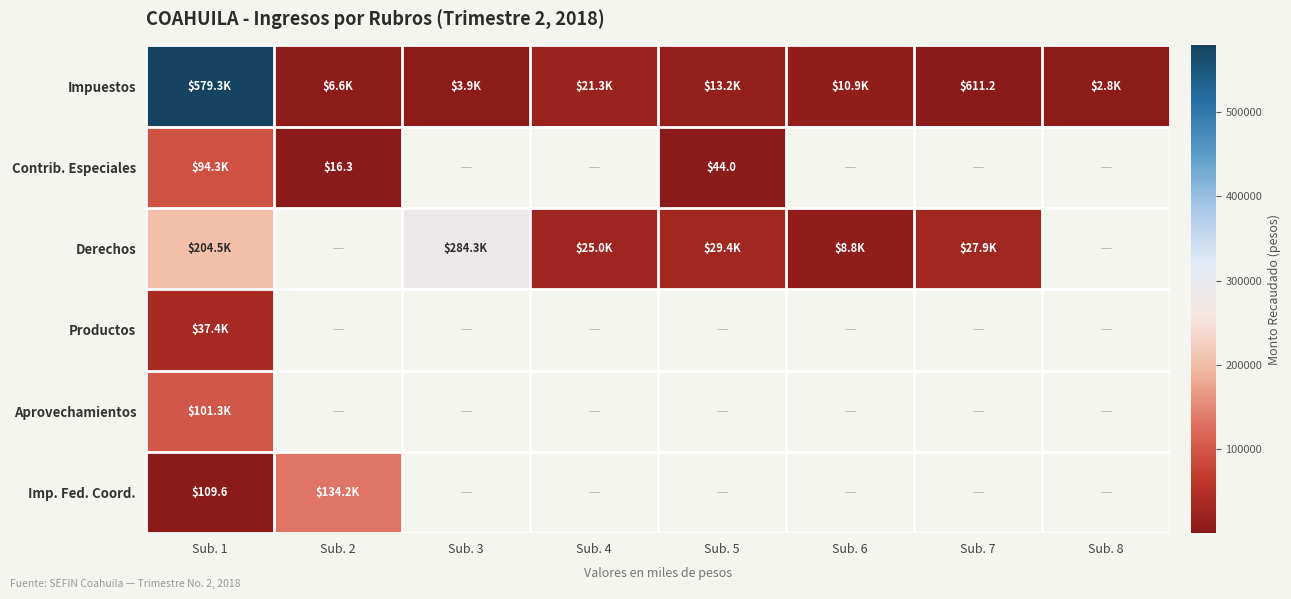

Which series has the widest spread of values?

Impuestos